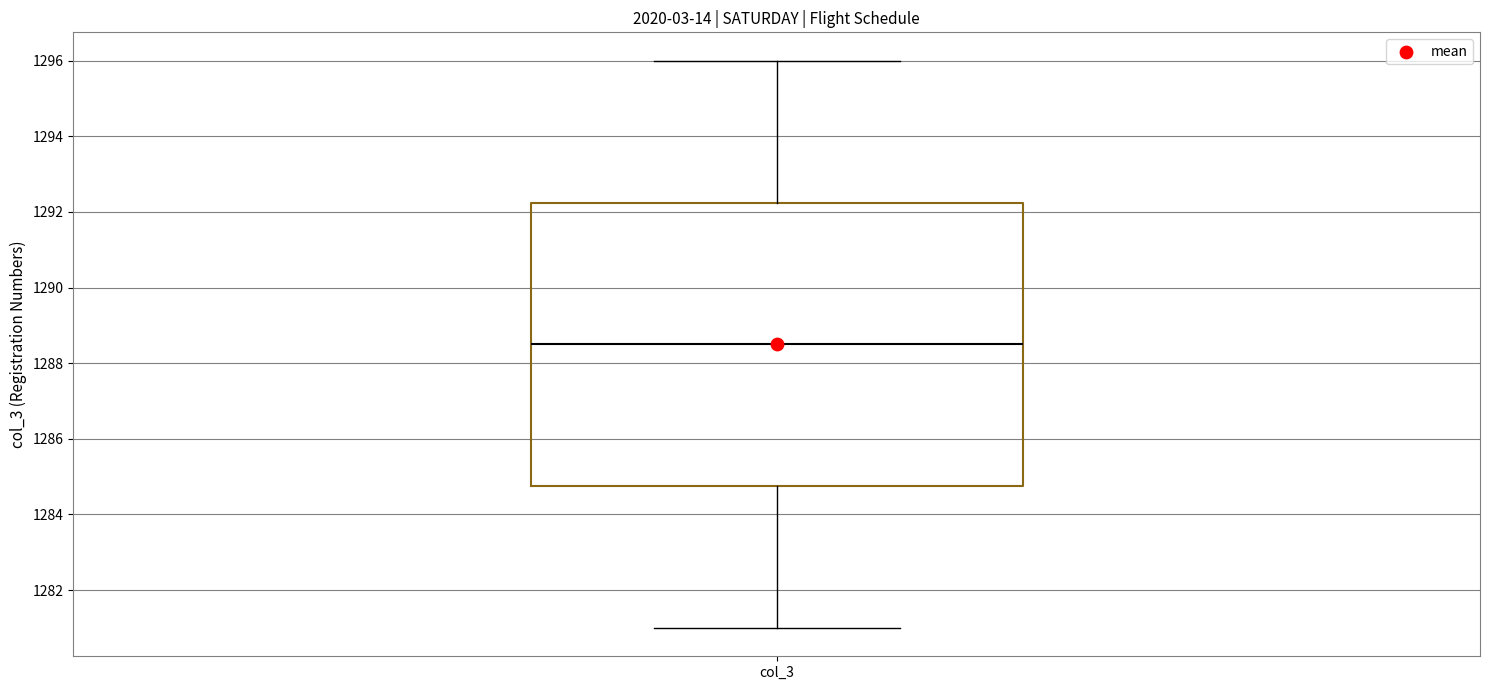

Read this box plot against the y-axis: the position of the median line, the range covered by the box, and the ends of both whiskers. The values are not printed on the chart, so give them approximately, as read against the axis.

median 1288.6, box 1284.8 to 1292.2, whiskers 1281.0 to 1296.0